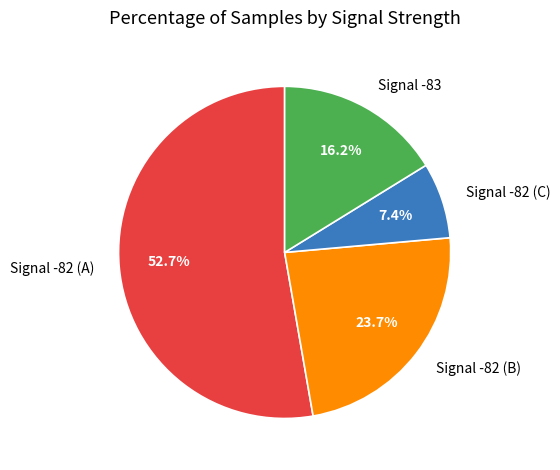

Is the sum of Signal -83 and Signal -82 (C) greater than half?

No